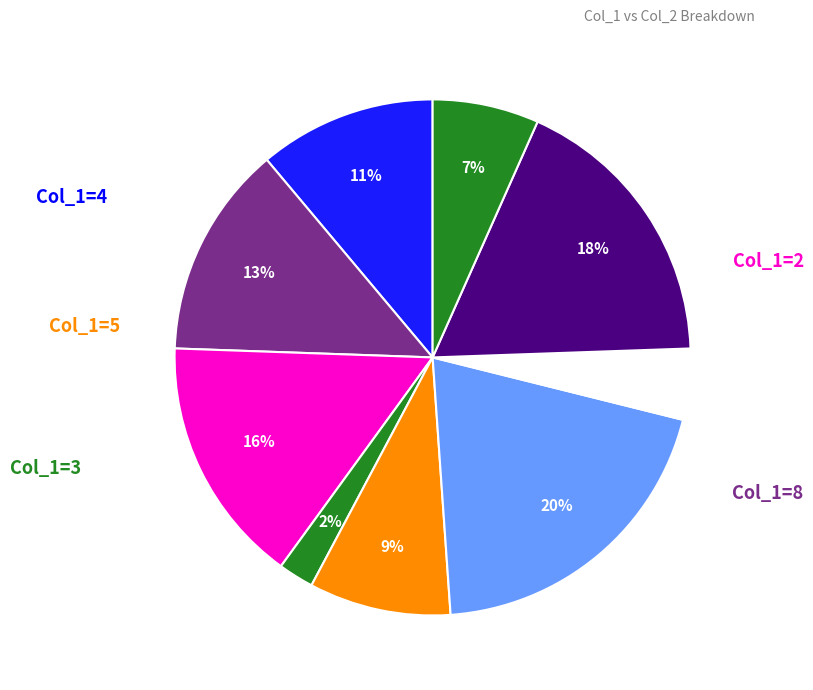

How many slices are in this pie chart?

9